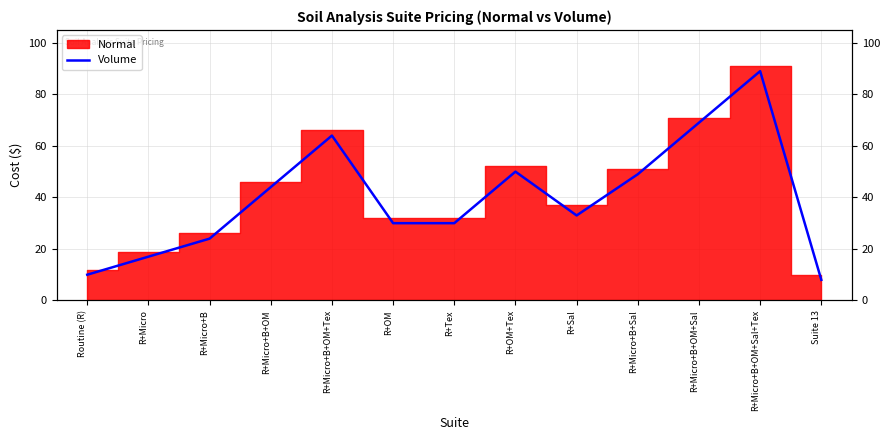

What position from the right is R+OM+Tex?

6